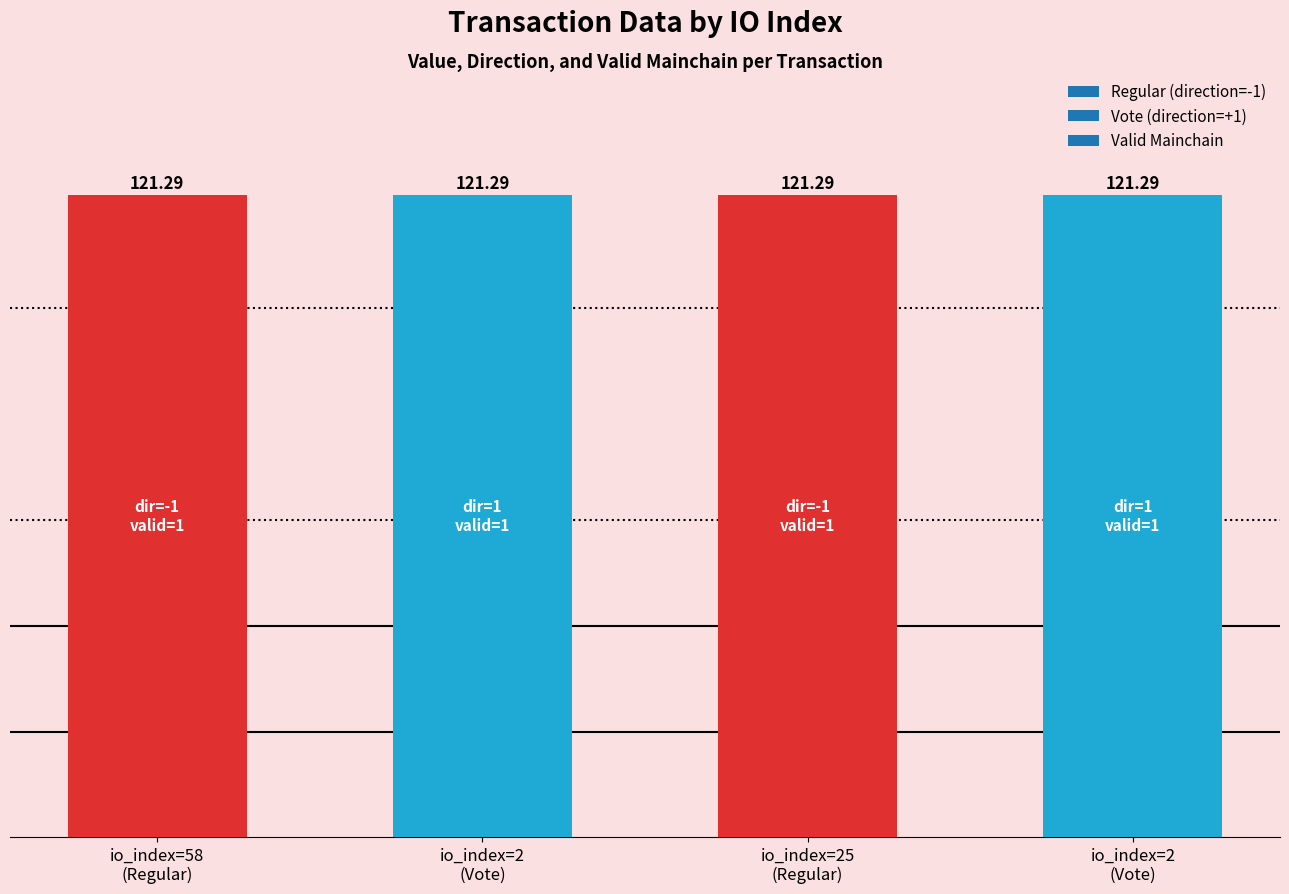

How many groups of bars are there?

4